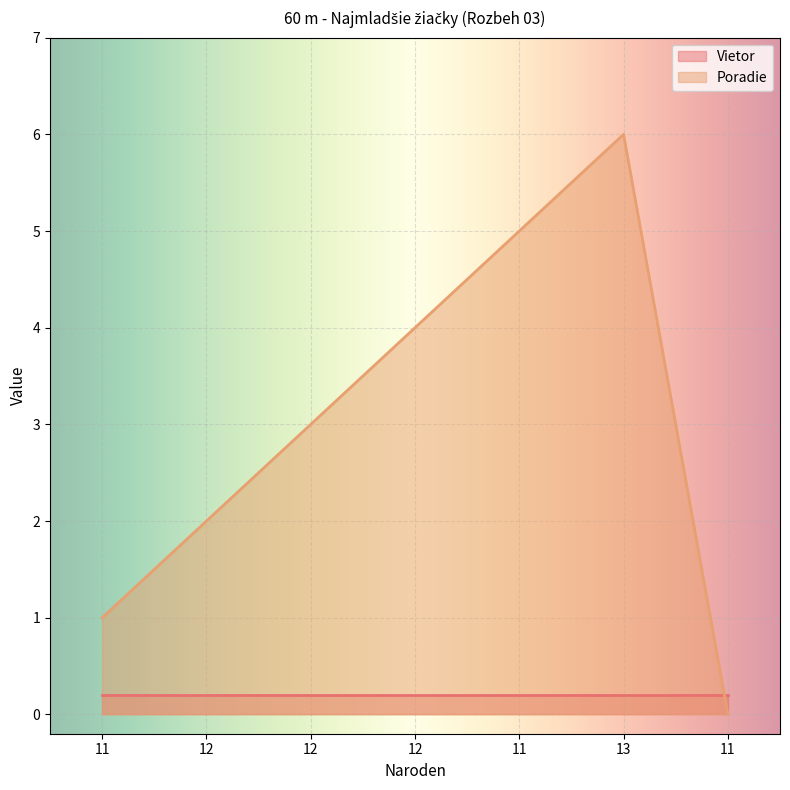

How many data points are above 3?

3